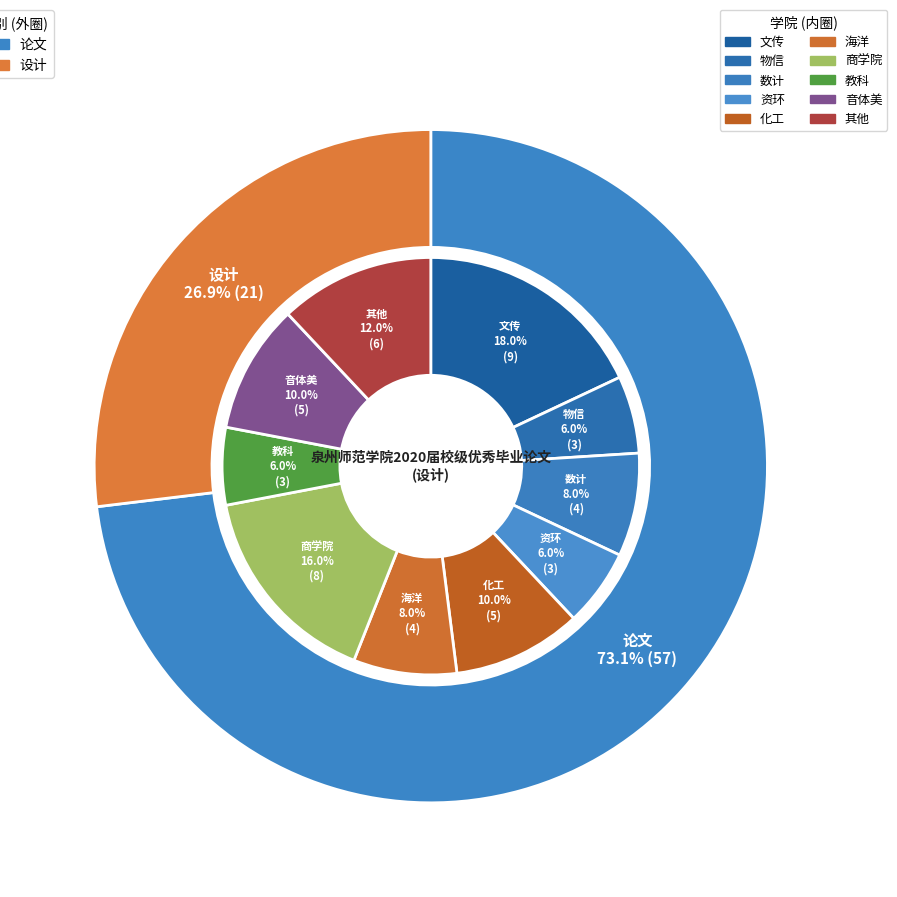

To the nearest percent, what percentage of the pie is 论文?

73%